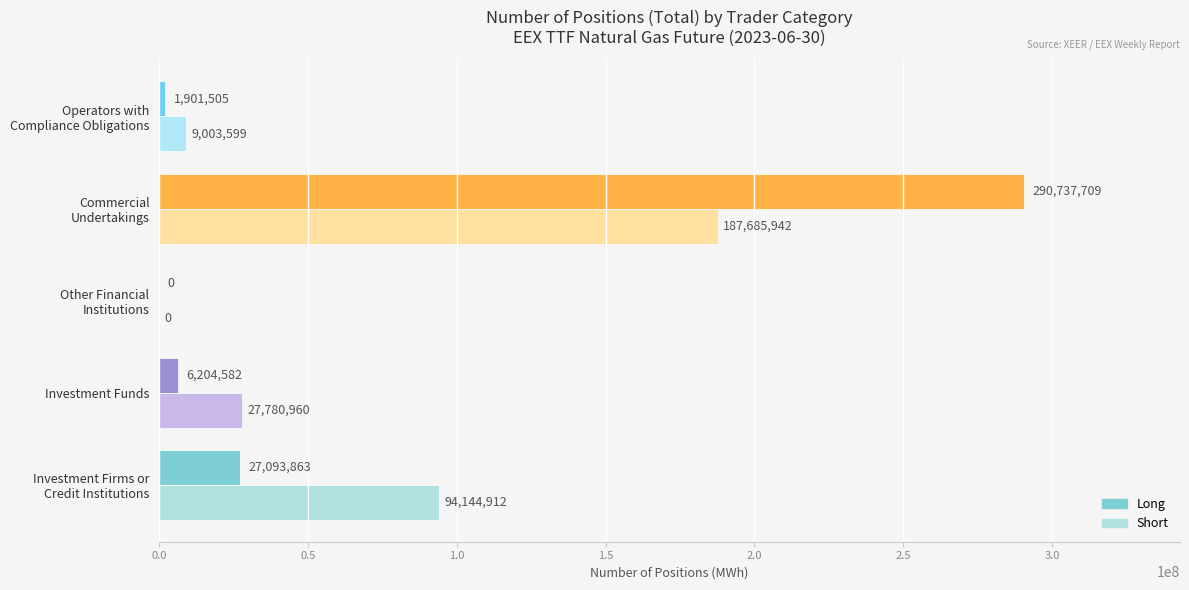

Which series has the widest spread of values?

Long